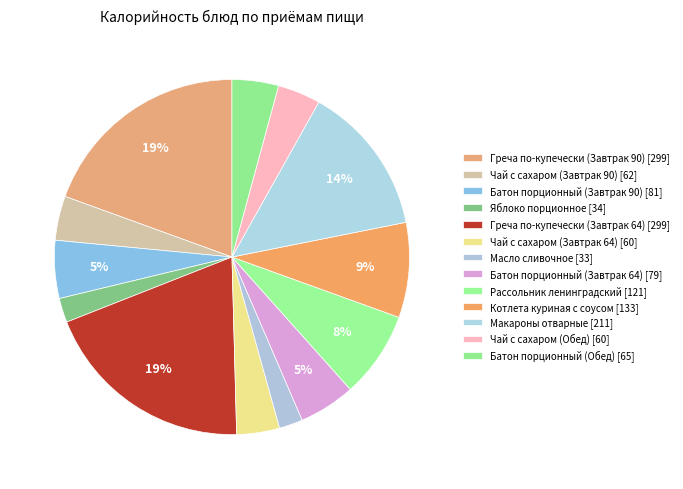

What percentage is the Яблоко порционное slice, to the nearest percent?

2%